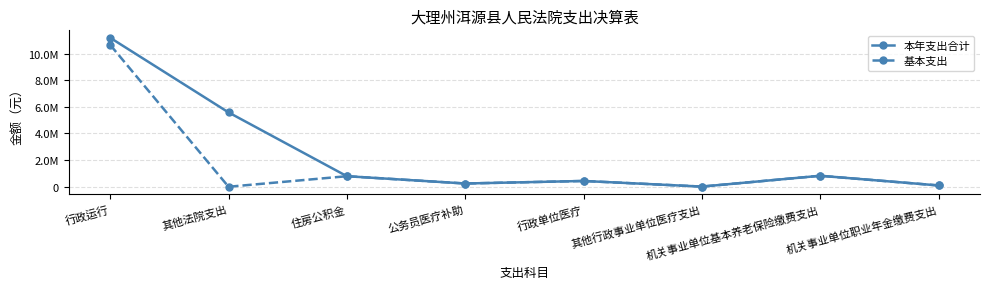

Does the chart have visible grid lines?

Yes